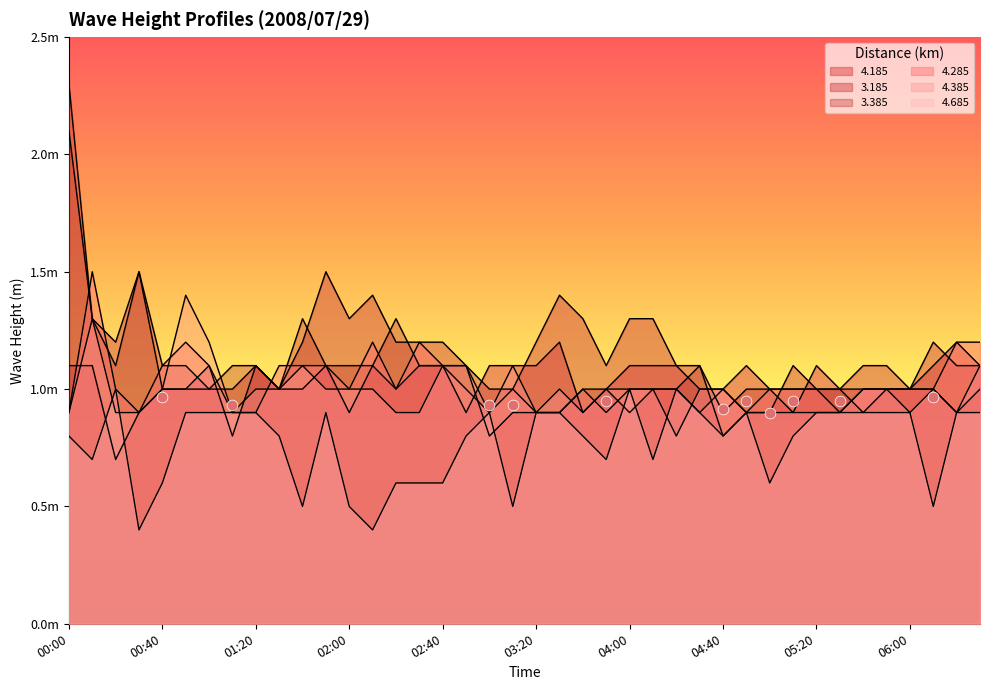

Is the value of 3.185 at 00:10 greater than the value of 4.685 at 03:20?

Yes